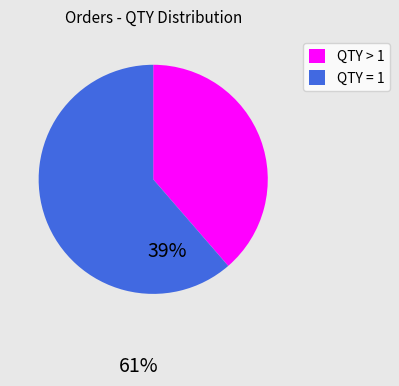

Count the number of slices in the pie.

2